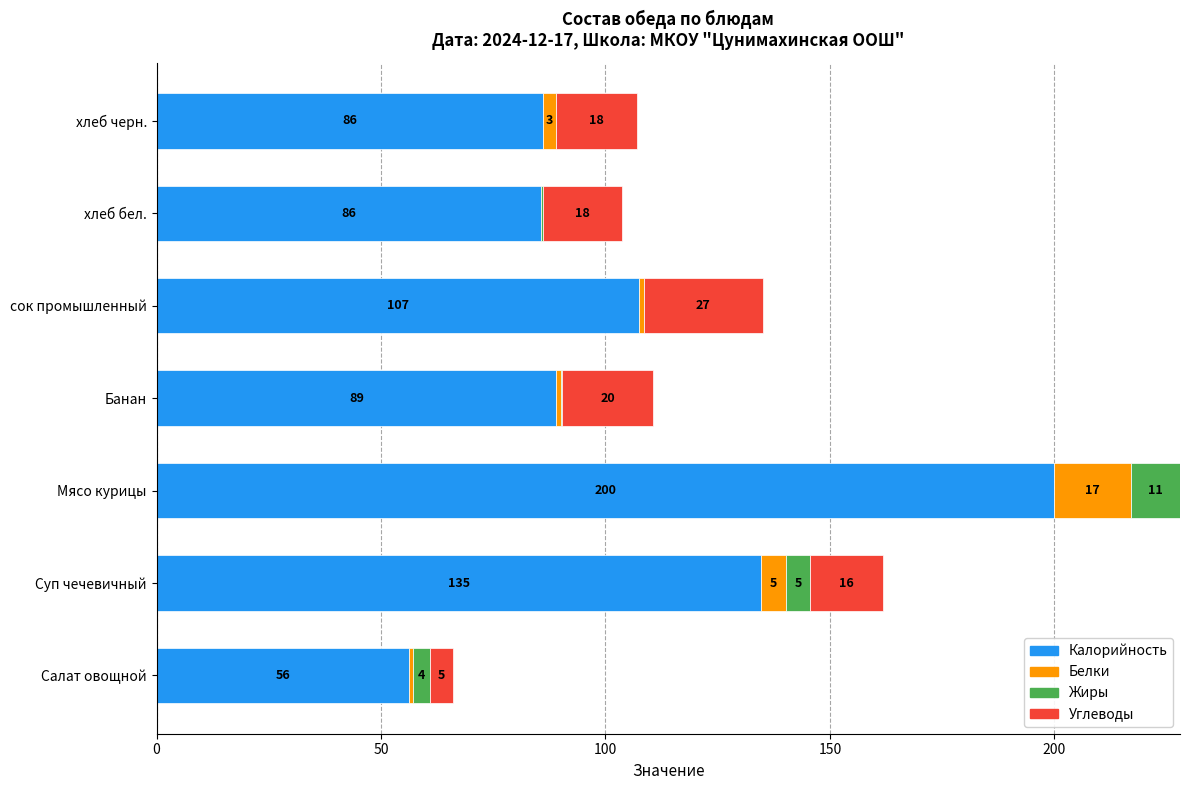

What are all the series names shown in the legend?

Калорийность, Белки, Жиры, Углеводы